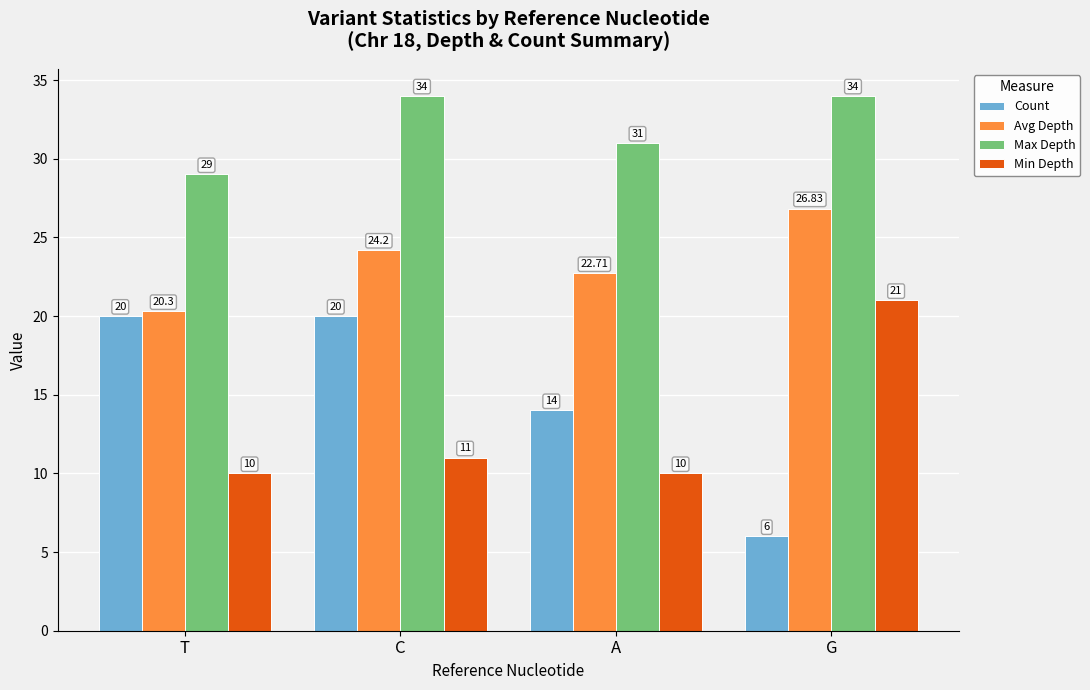

Which series has the largest total across all categories?

Max Depth